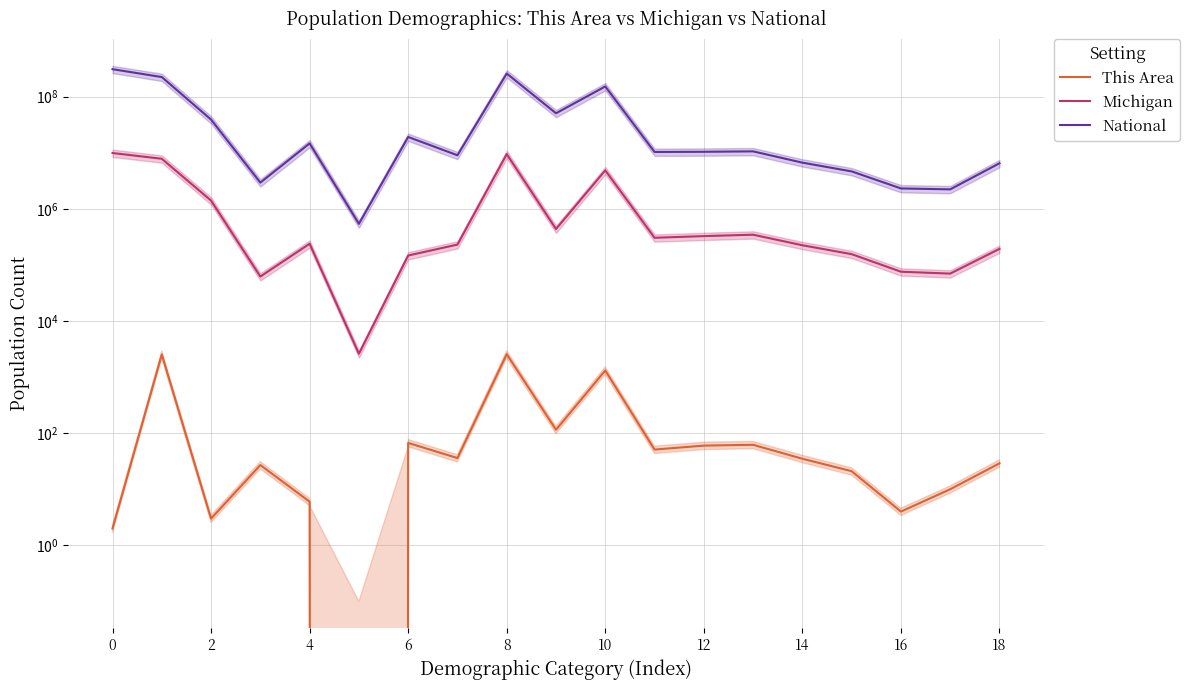

Reading left to right, extract all data points from this chart.

This Area: 2	2536	3	27	6	0	67	36	2560	115	1312	51	60	62	35	21	4	10	29
Michigan: 9883640	7803120	1400362	62007	238199	2604	147029	230319	9447282	436358	4848114	304587	326145	345558	224021	155456	75606	69957	193006
National: 308745538	223553265	38929319	2932248	14674252	540013	19107368	9009073	258267944	50477594	151781326	10319427	10389638	10579862	6656209	4647457	2308319	2223198	6482659